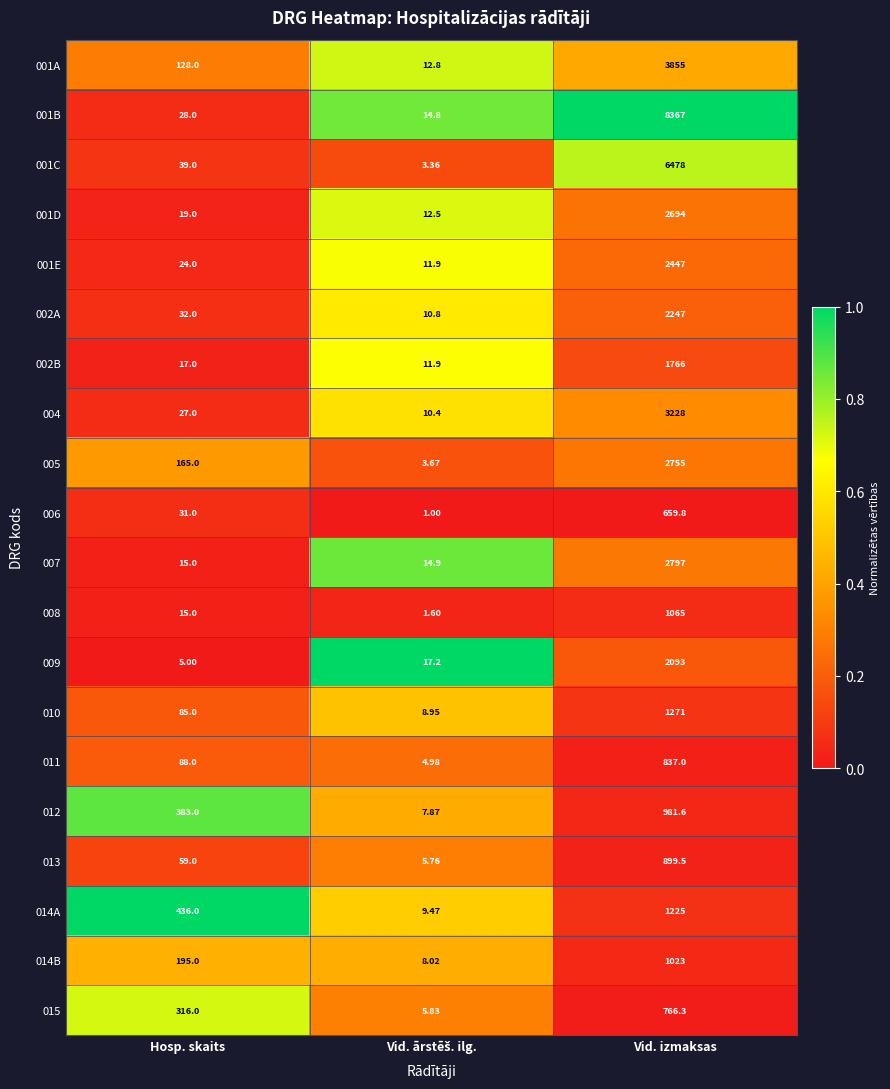

Which series has the largest total across all categories?

001B